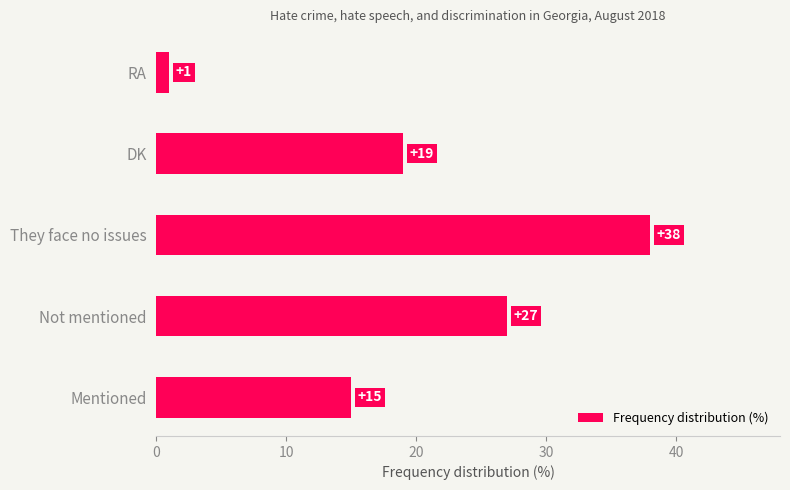

Which has a higher value, DK or Not mentioned?

Not mentioned